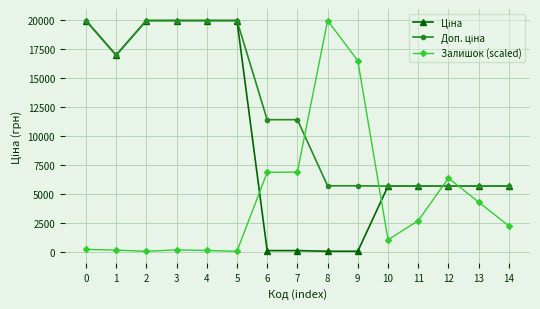

What is the highest value of the Залишок (scaled) series?

19964.2